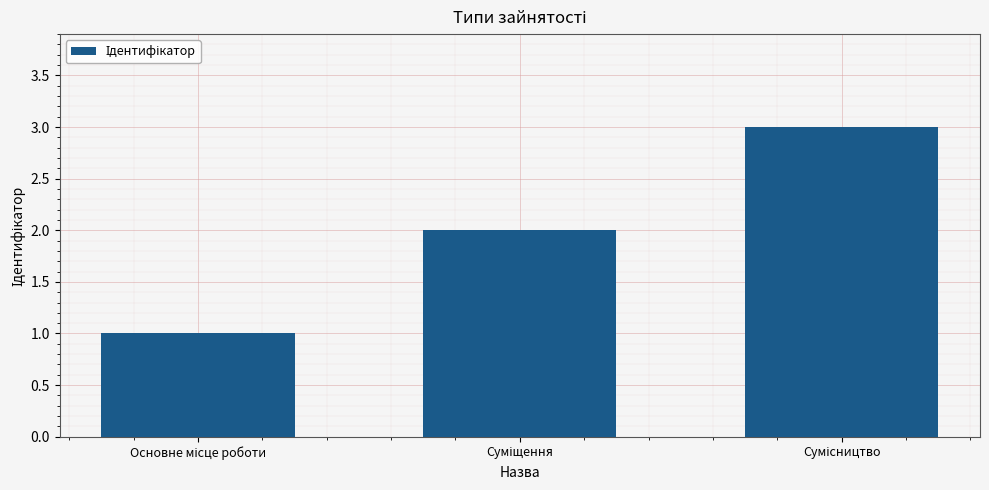

What is the greatest value displayed?

3